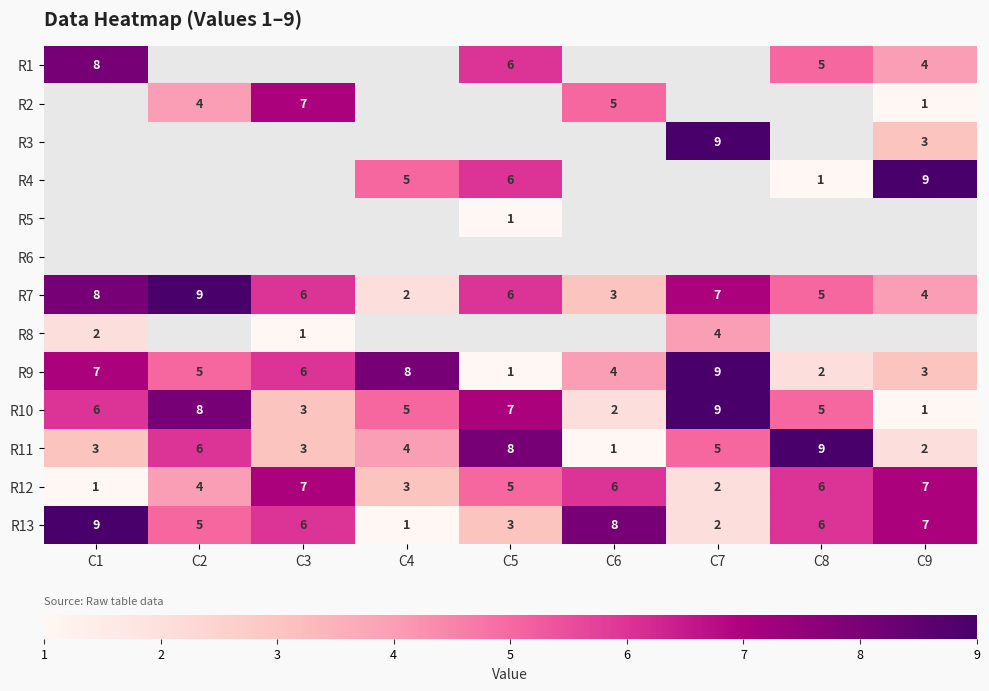

What is the maximum value for R7?

9